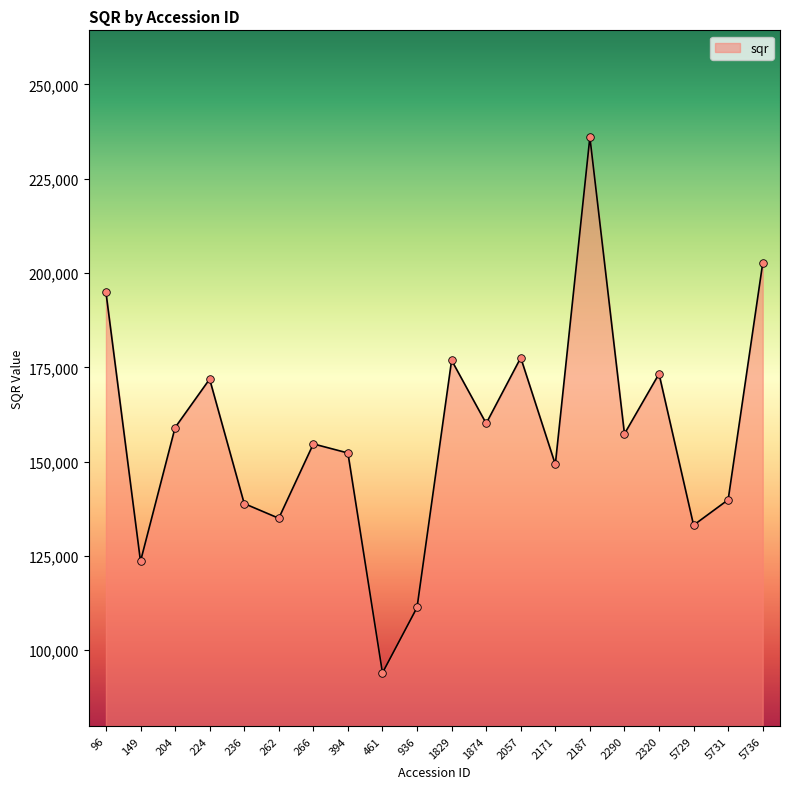

What is the change in value from 2057 to 2187?

+58454.2